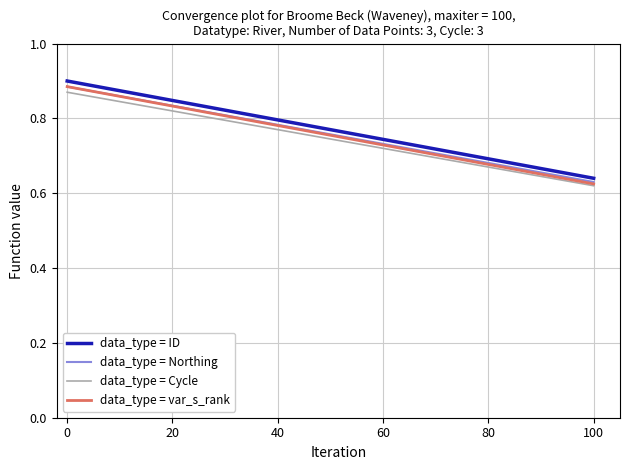

What is the average value of the data_type = Northing series?

0.8